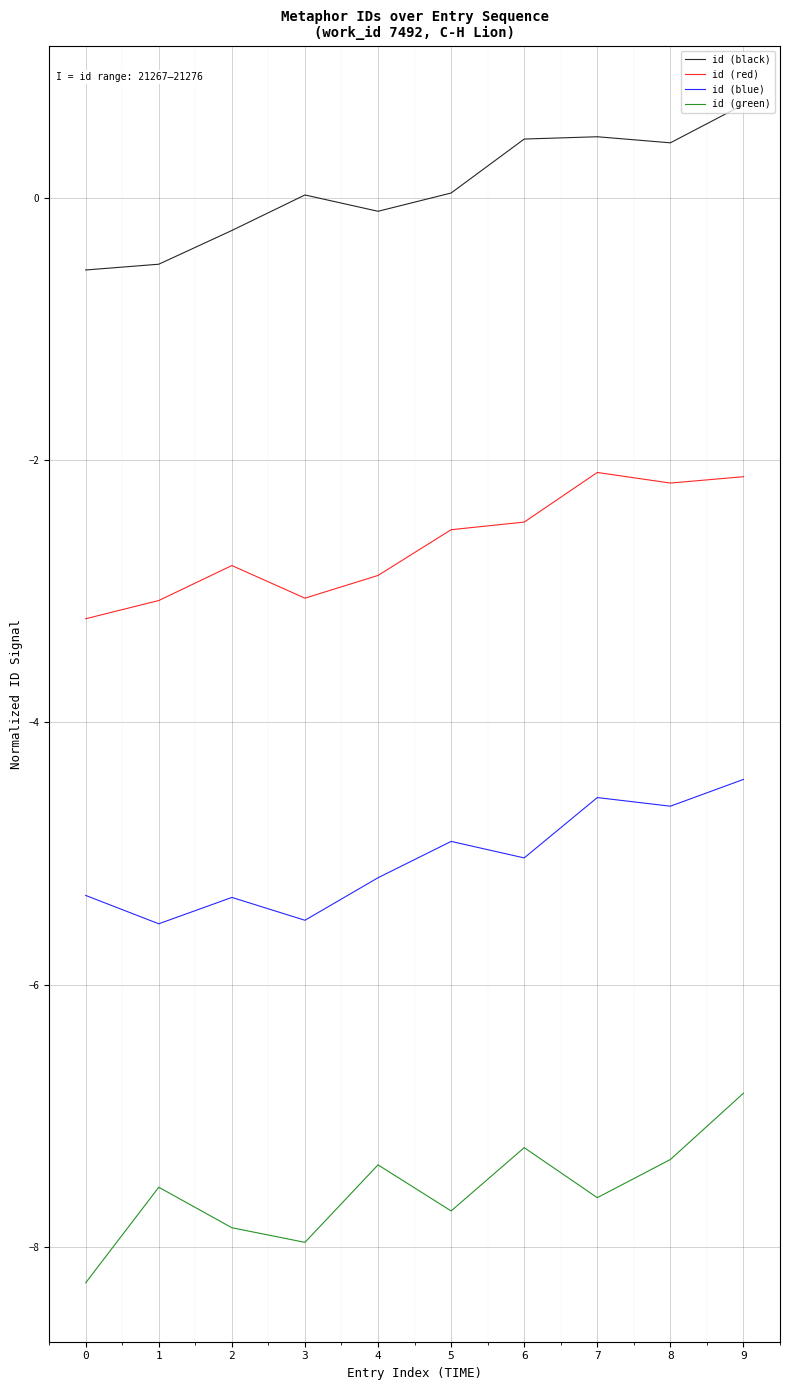

Where is the first local maximum for id (blue)?

2